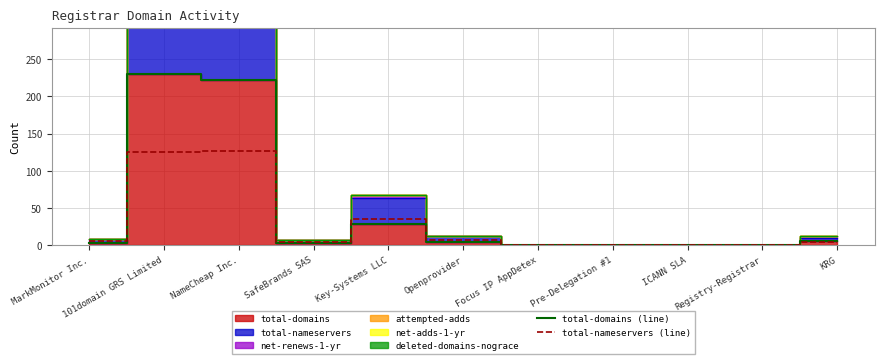

List the labels in order of total-nameservers (line) value, largest first.

NameCheap Inc., 101domain GRS Limited, Key-Systems LLC, Openprovider, MarkMonitor Inc., SafeBrands SAS, KRG, Focus IP AppDetex, Pre-Delegation #1, ICANN SLA, Registry-Registrar